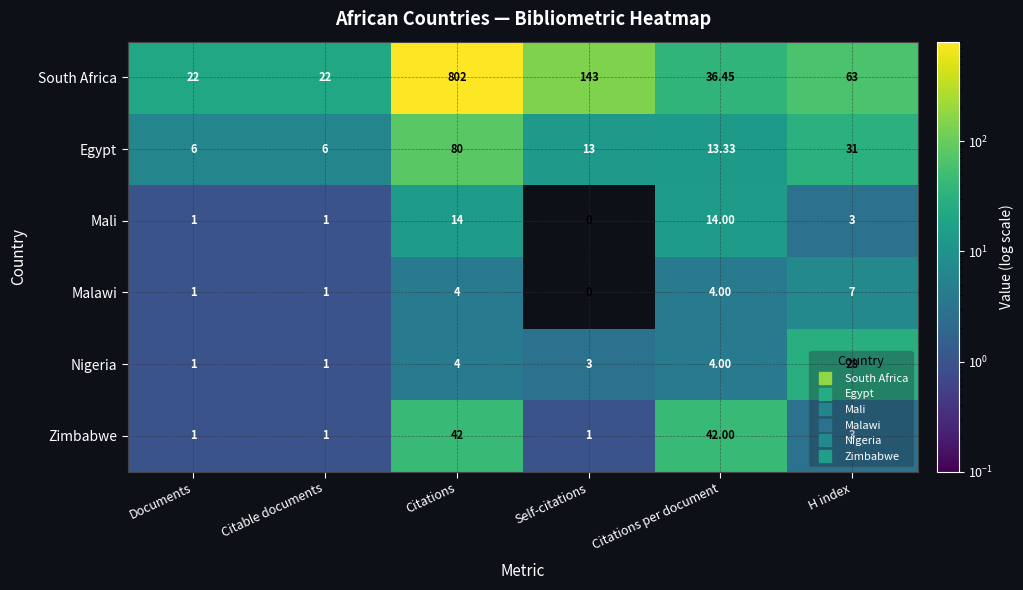

What is the spread (max minus min) of values at Citations per document?

38.0